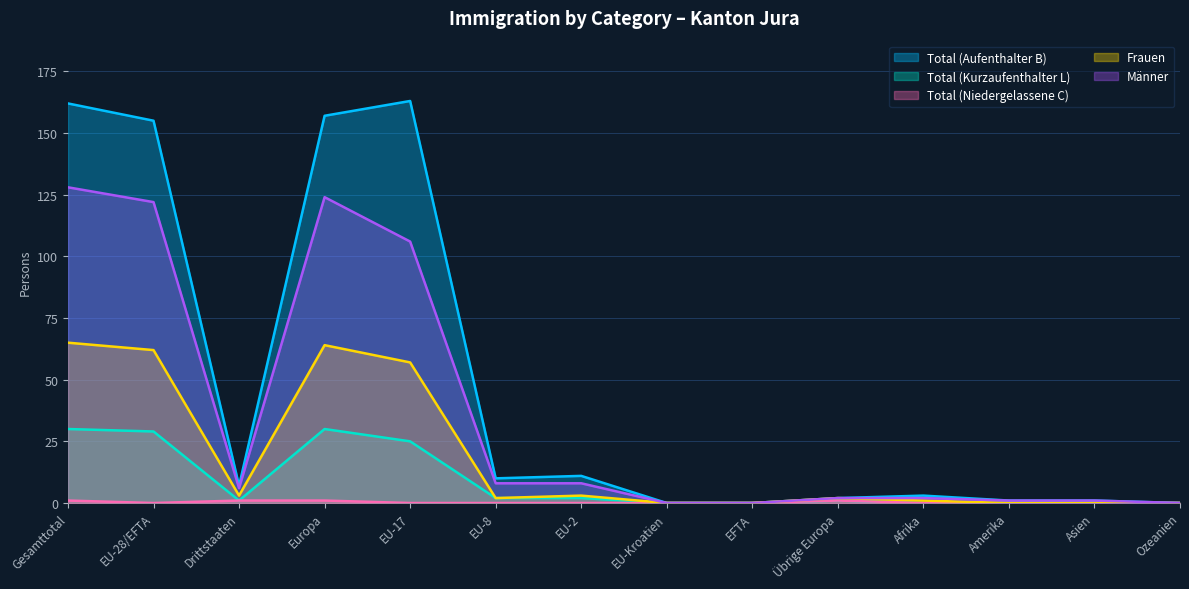

What is the difference between the second highest and second lowest values in the Männer series?

124